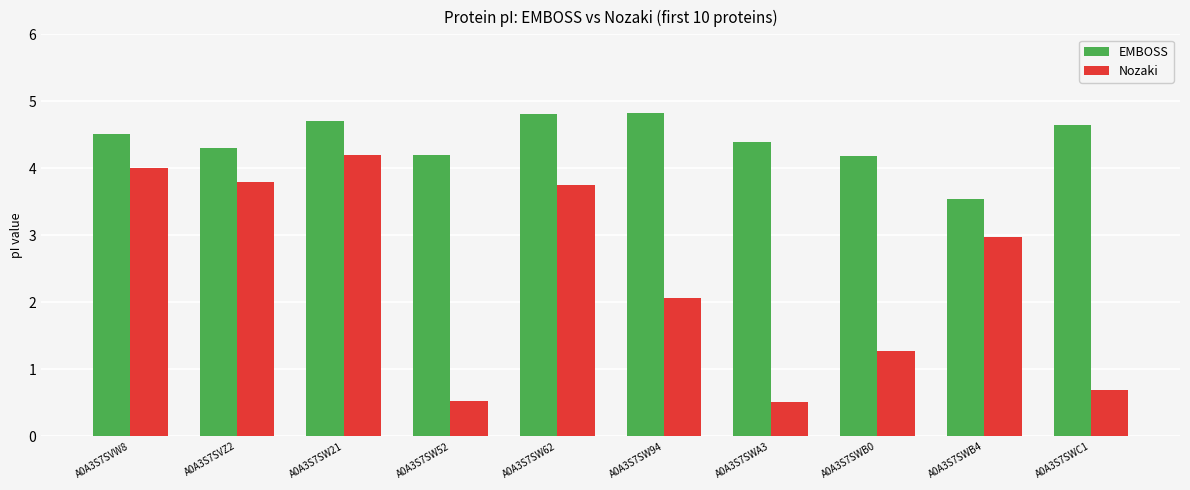

Rank the series by their maximum value, from lowest to highest.

Nozaki, EMBOSS